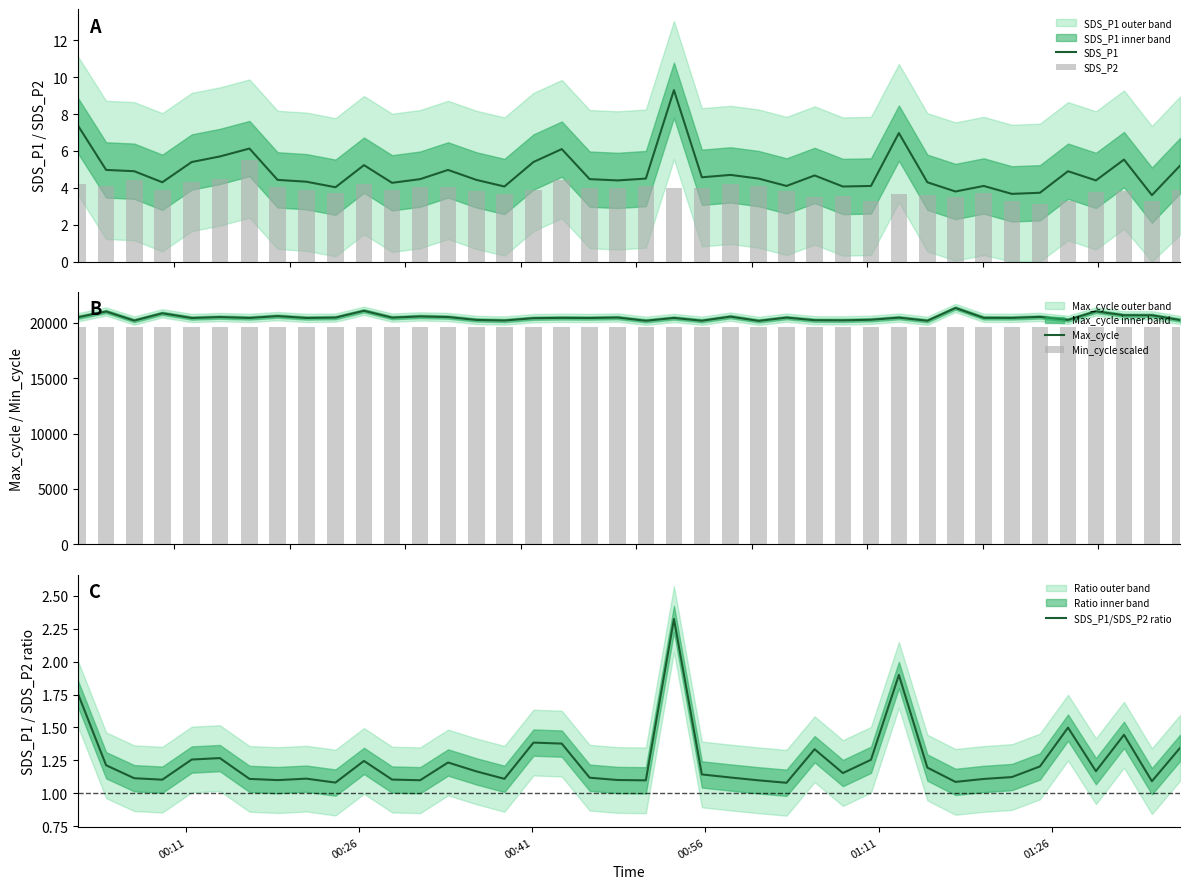

How many data points in SDS_P1 are less than 4?

4